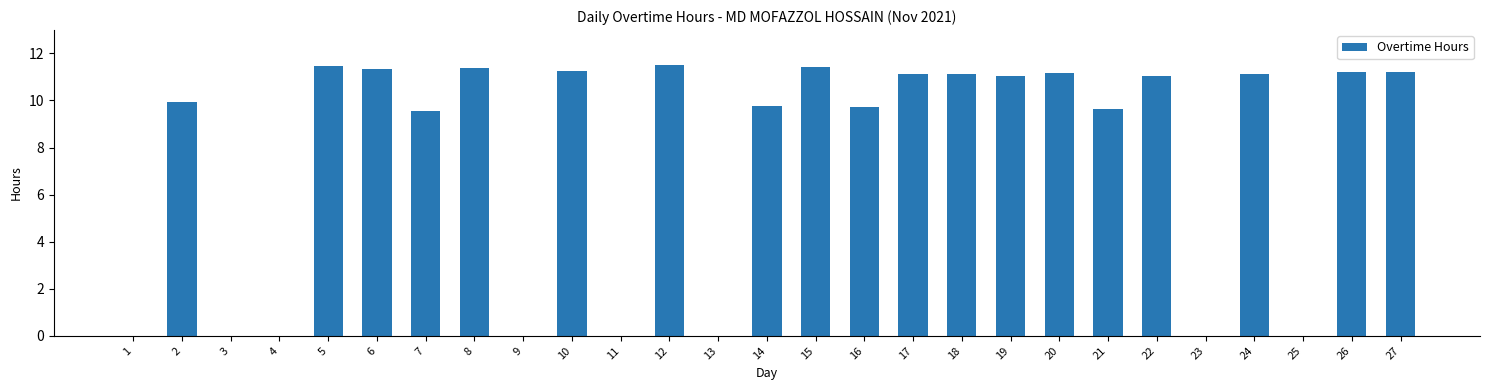

True or false: the data shows 18.9 at 22.

False